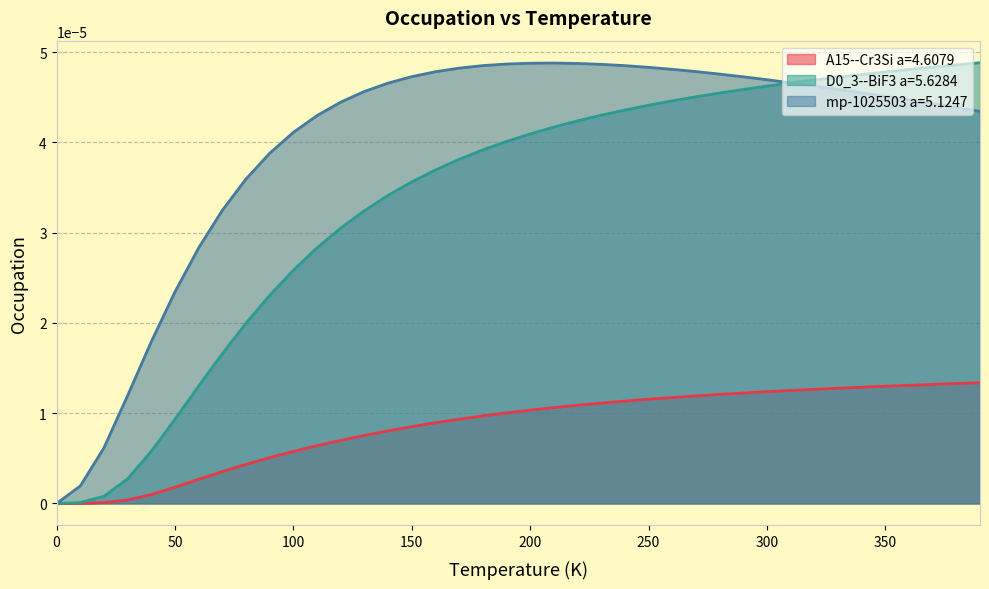

The A15--Cr3Si a=4.6079 series shows 0.0 at 330.0. True or false?

False